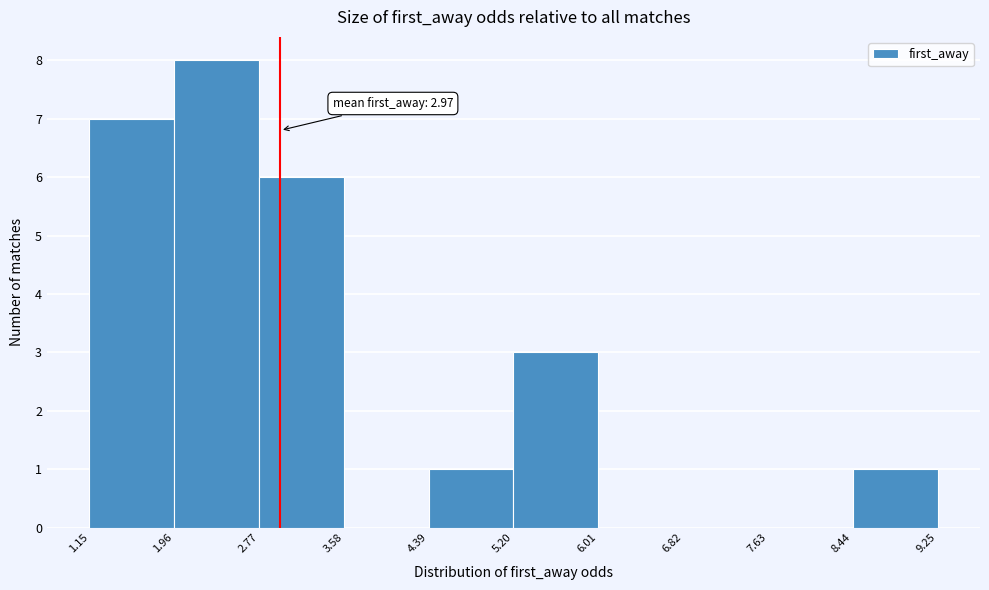

Which range on the x-axis has the tallest bar?

1.96 to 2.77